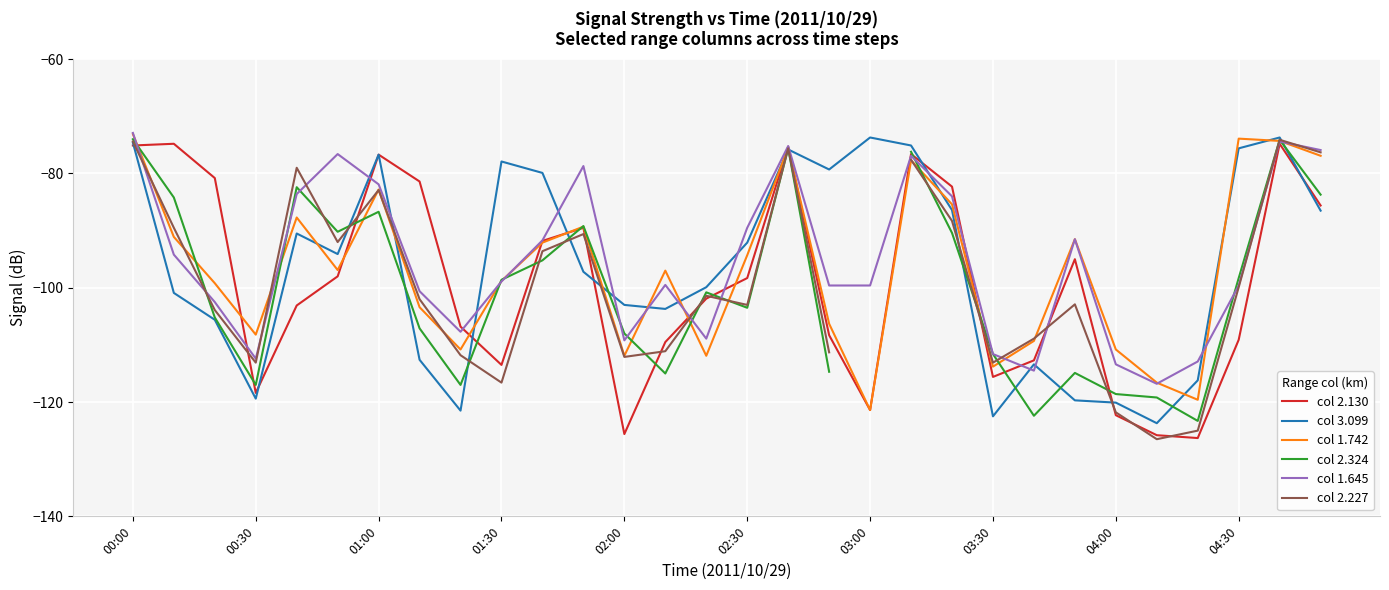

At which label does col 2.130 first exceed -98?

00:00